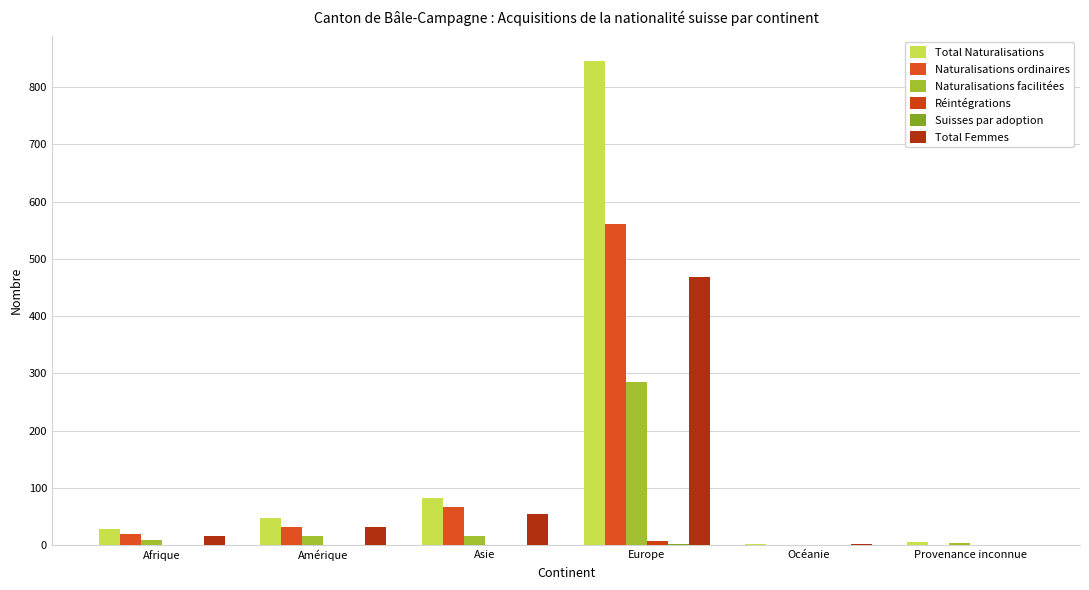

Count the number of categories in the chart.

6